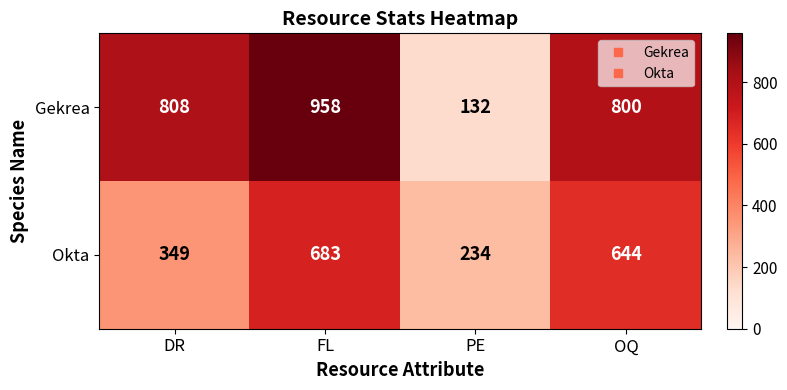

Where is Gekrea nearest to the value 545?

OQ